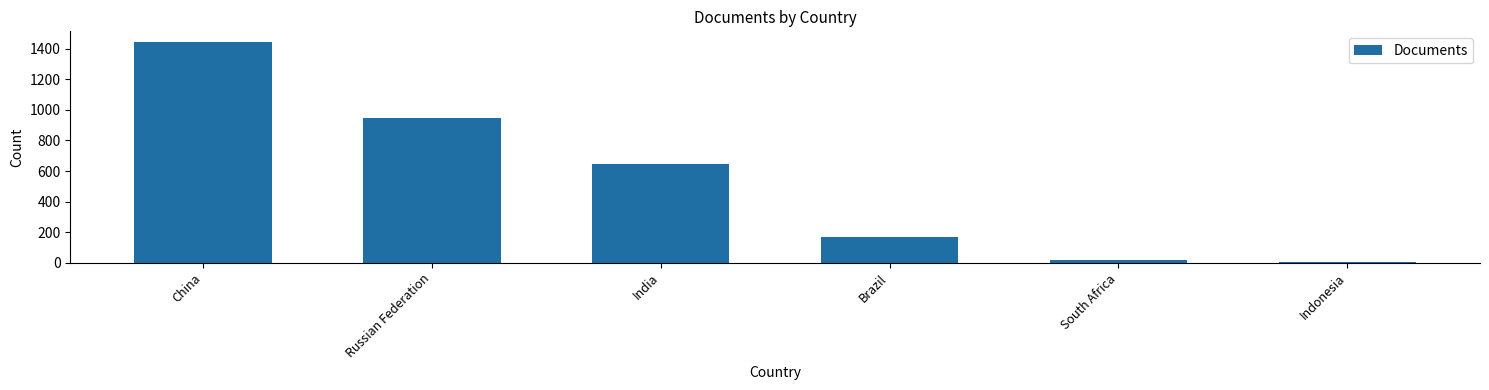

Does the chart contain any negative values?

No